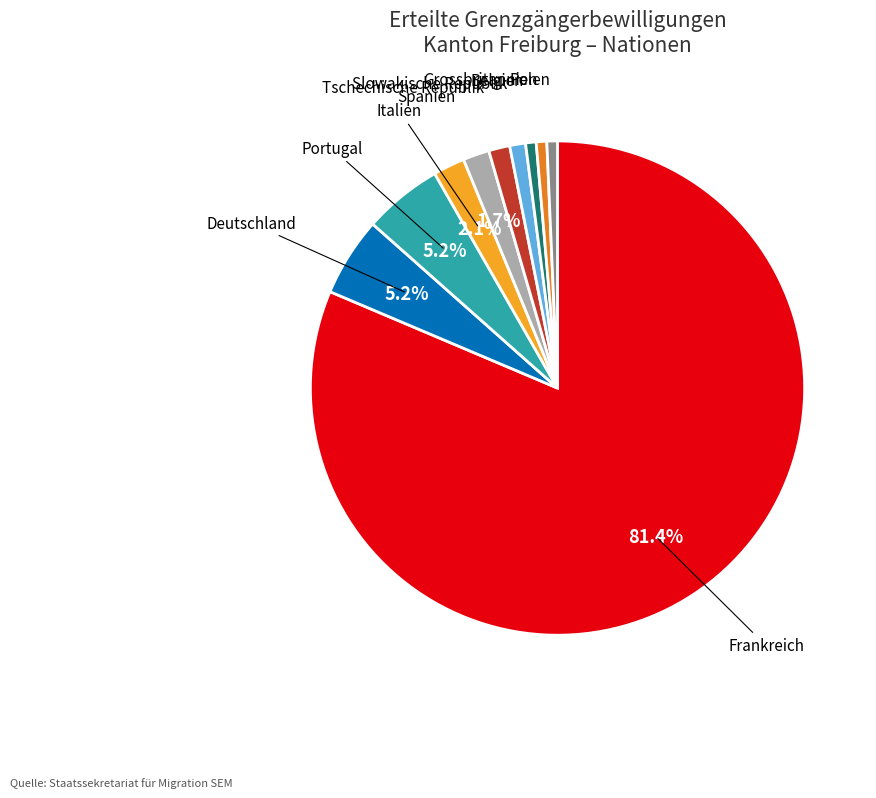

The Deutschland slice represents 5% of the pie. True or false?

True